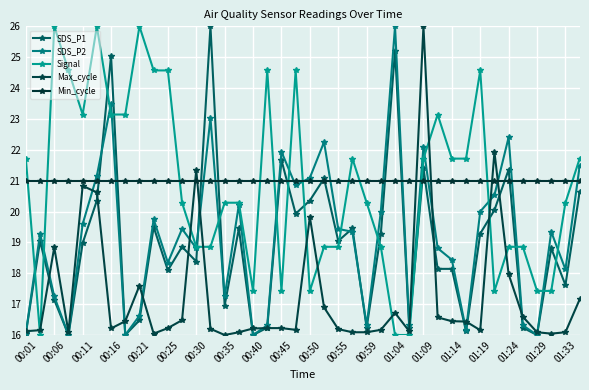

What is the average value of the Signal series?

20.9